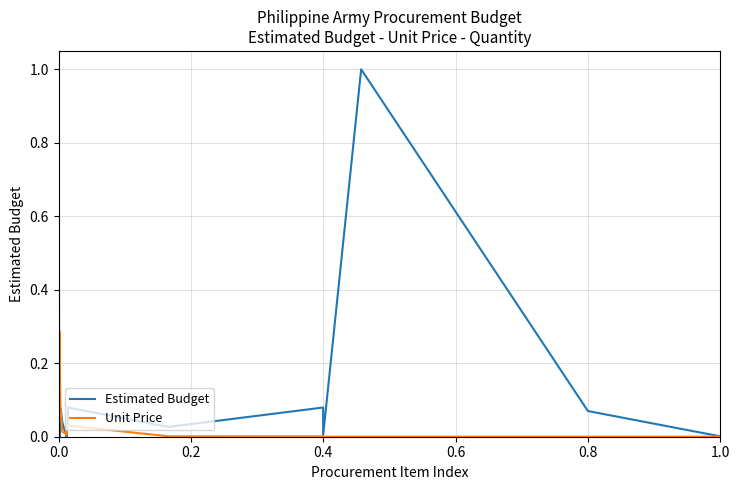

Reading left to right, list all the values displayed in this chart.

Estimated Budget: 0.1	0.1	0.1	0.1	0.0	0.0	0.1	0.0	0.0	0.0	0.0	0.0	0.0	0.1	0.0	0.1	0.0	1.0	0.1	0.0
Unit Price: 1.0	0.7	0.5	0.1	0.3	0.2	0.1	0.0	0.0	0.0	0.0	0.0	0.0	0.0	0.0	0.0	0.0	0.0	0.0	0.0